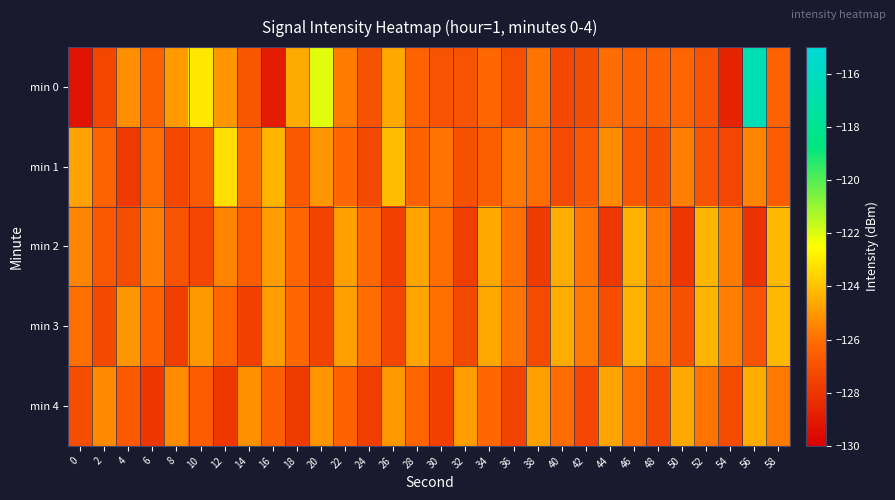

What is the total value across all series at 30?

-632.5